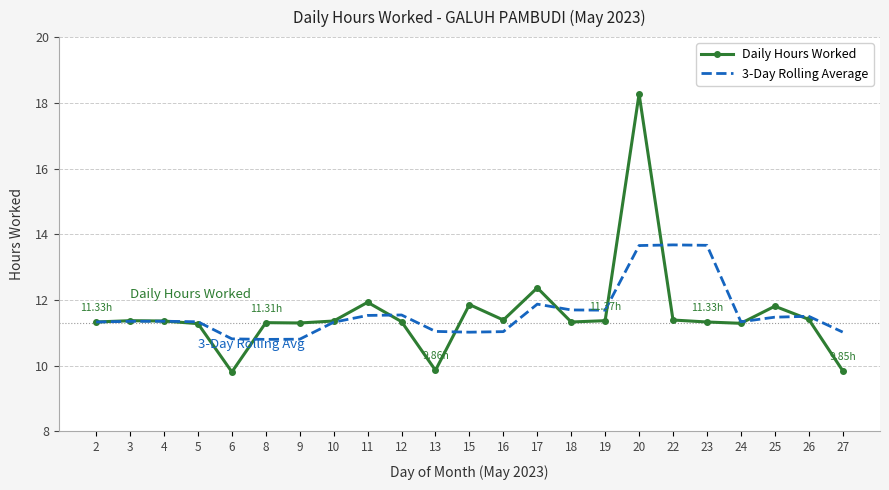

Rank the series by their maximum value, from lowest to highest.

3-Day Rolling Average, Daily Hours Worked